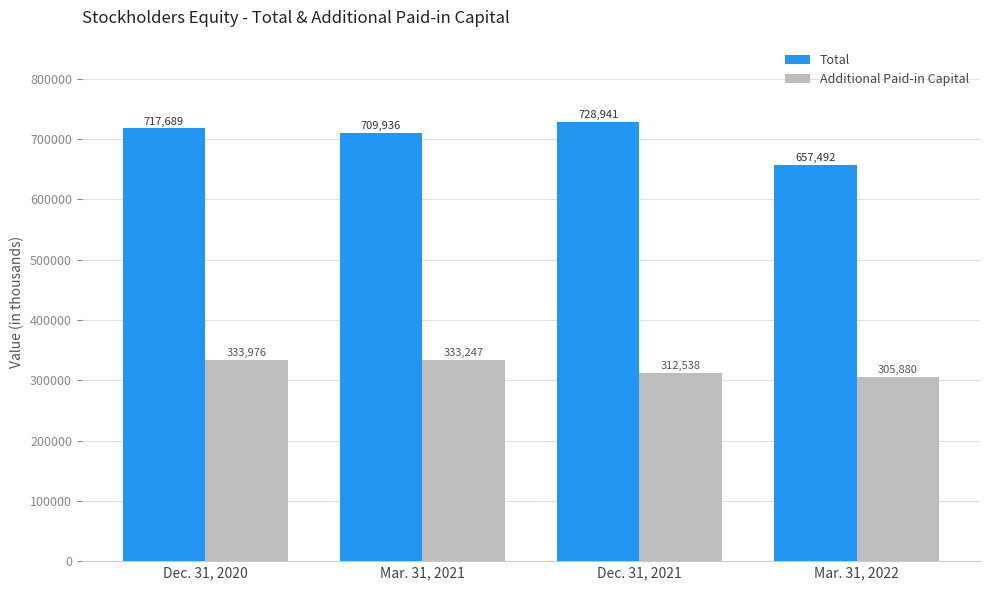

Which series has the largest range (max minus min)?

Total